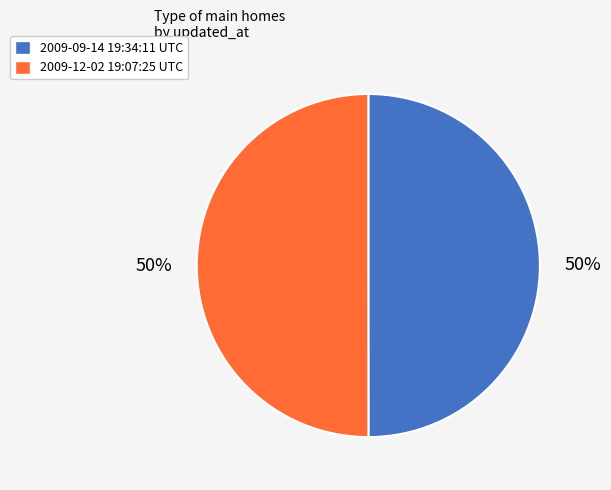

Is it true that 2009-09-14 19:34:11 UTC is 50% of the pie?

True